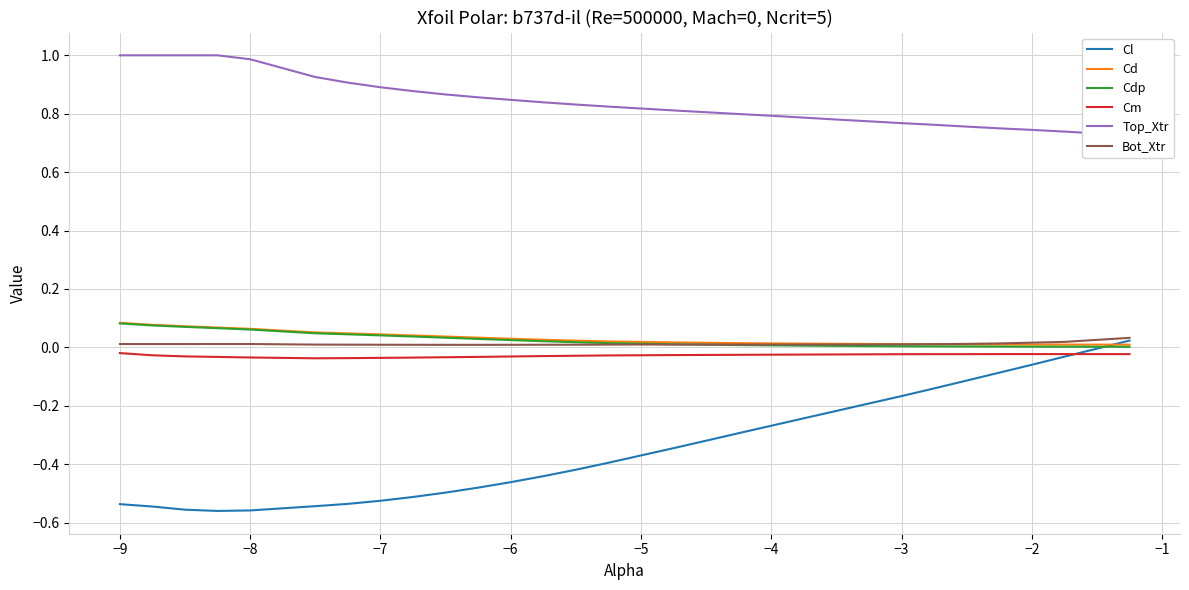

Rank the series by their maximum value, from lowest to highest.

Cm, Cl, Bot_Xtr, Cdp, Cd, Top_Xtr